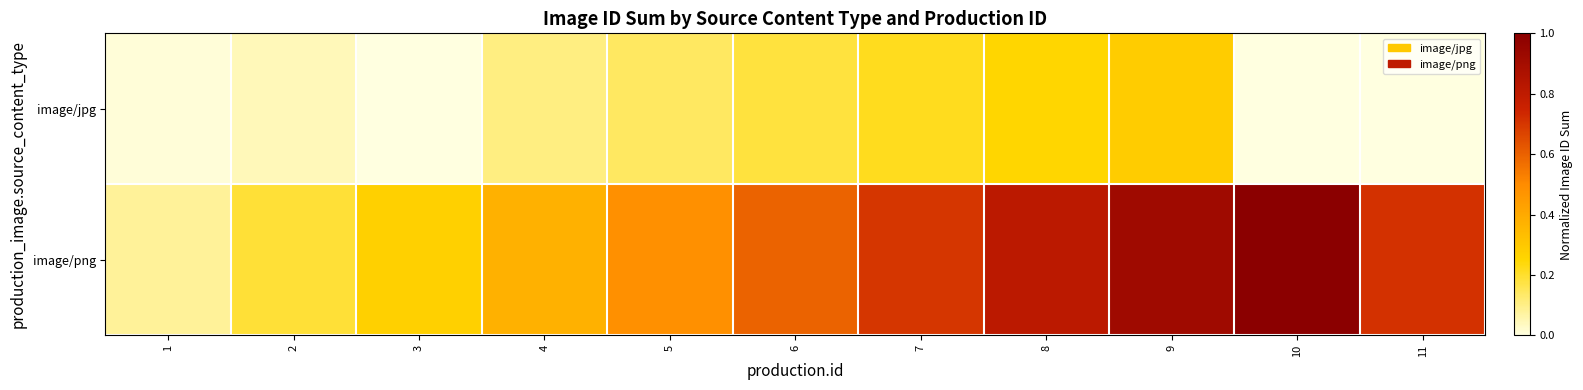

At 11, list the series in order from largest to smallest.

image/png, image/jpg